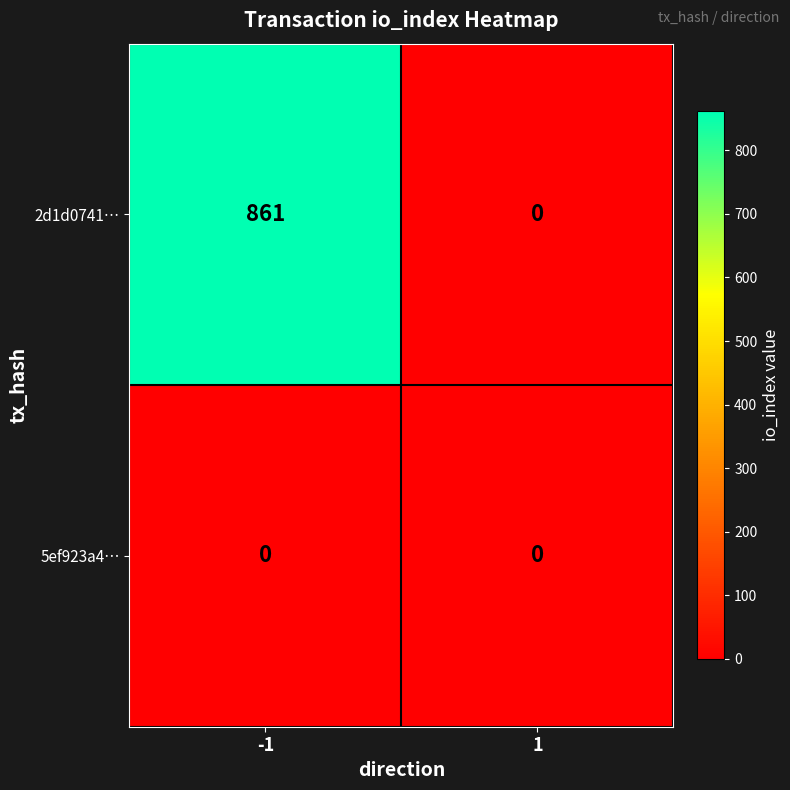

Reading right to left, list all the values displayed in this chart.

2d1d0741…: 0	861
5ef923a4…: 0	0